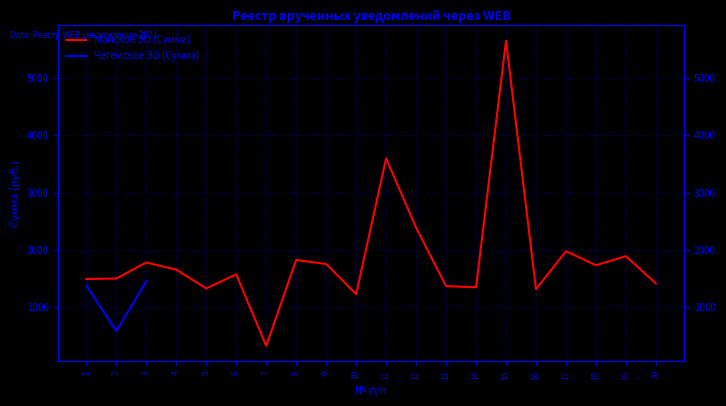

Is it true that the value at 15 is 1808.9?

False